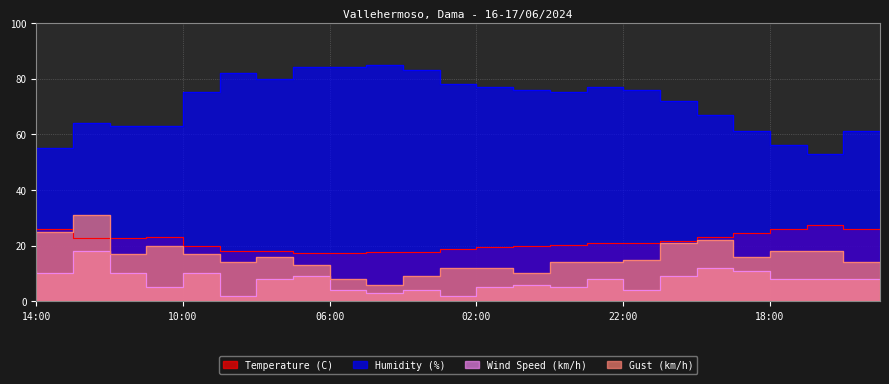

The Wind Speed (km/h) series shows 7.7 at 18:00. True or false?

False